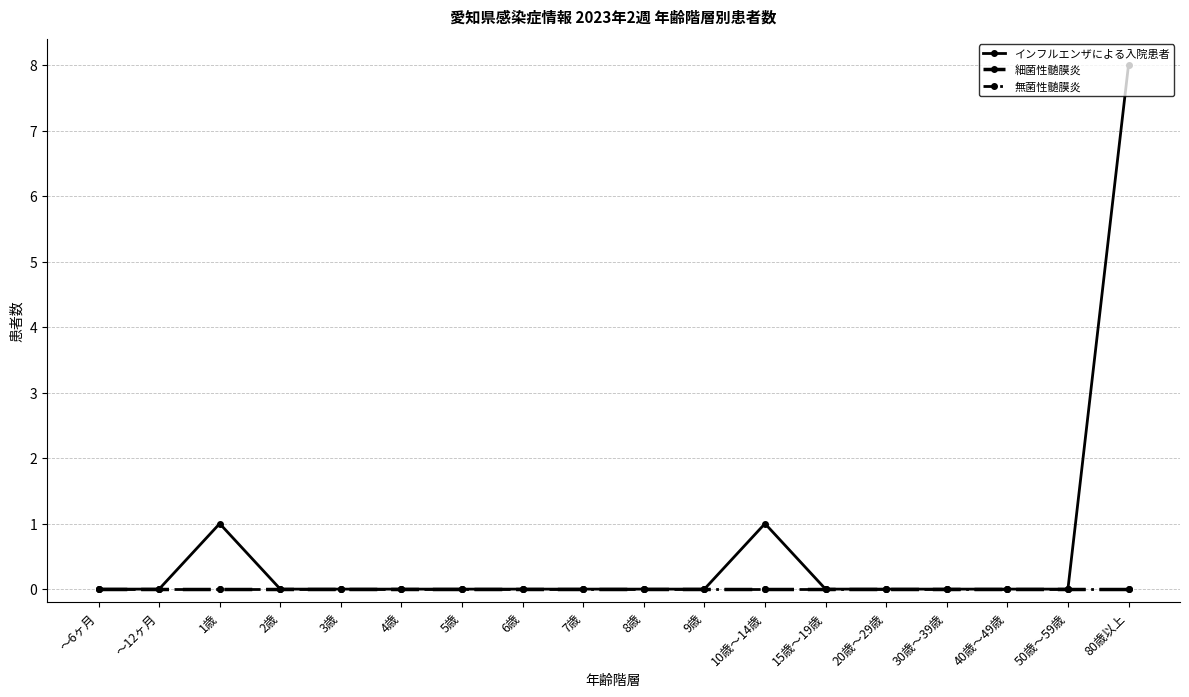

At ～6ヶ月, list the series in order from smallest to largest.

インフルエンザによる入院患者, 細菌性髄膜炎, 無菌性髄膜炎